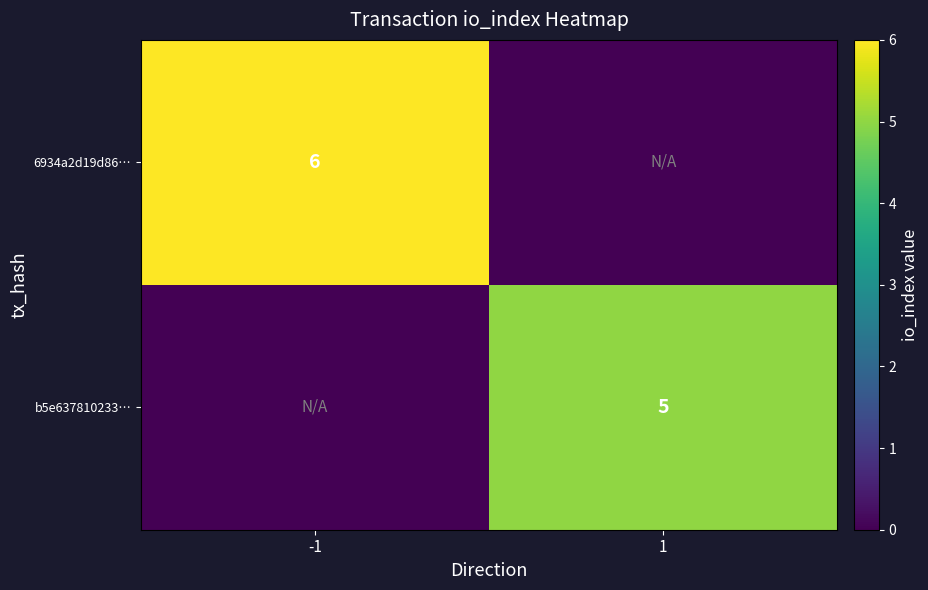

Is the value of b5e637810233… at 1 greater than the value of 6934a2d19d86… at -1?

No